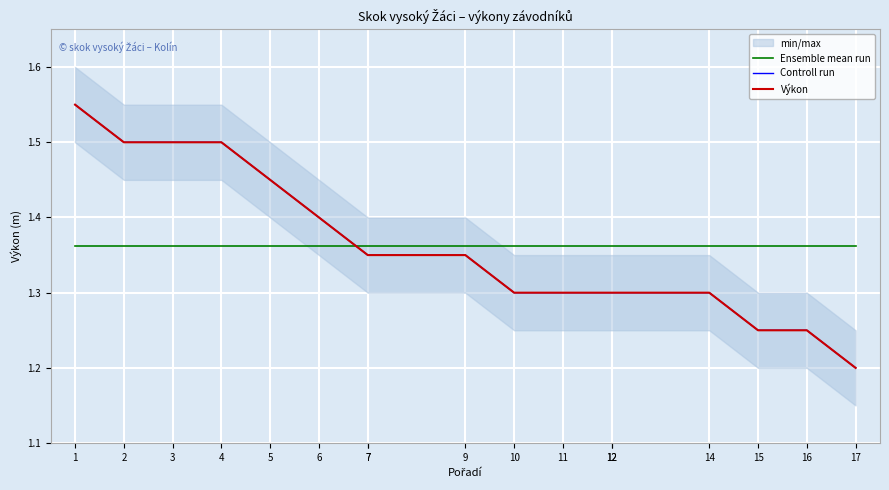

Which category has the highest value in the Ensemble mean run series?

1